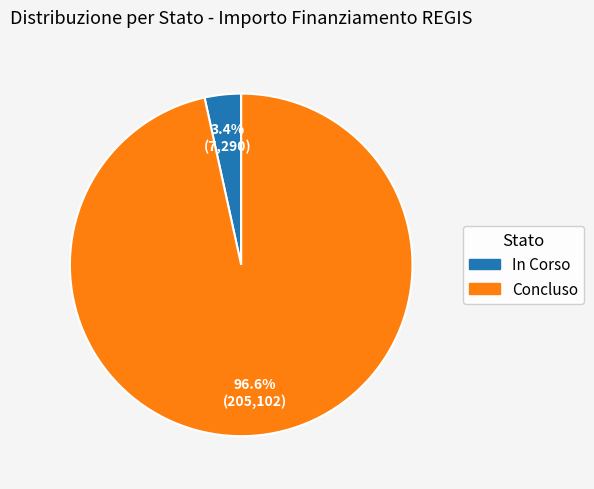

What percentage is NOT represented by Concluso?

3.4%